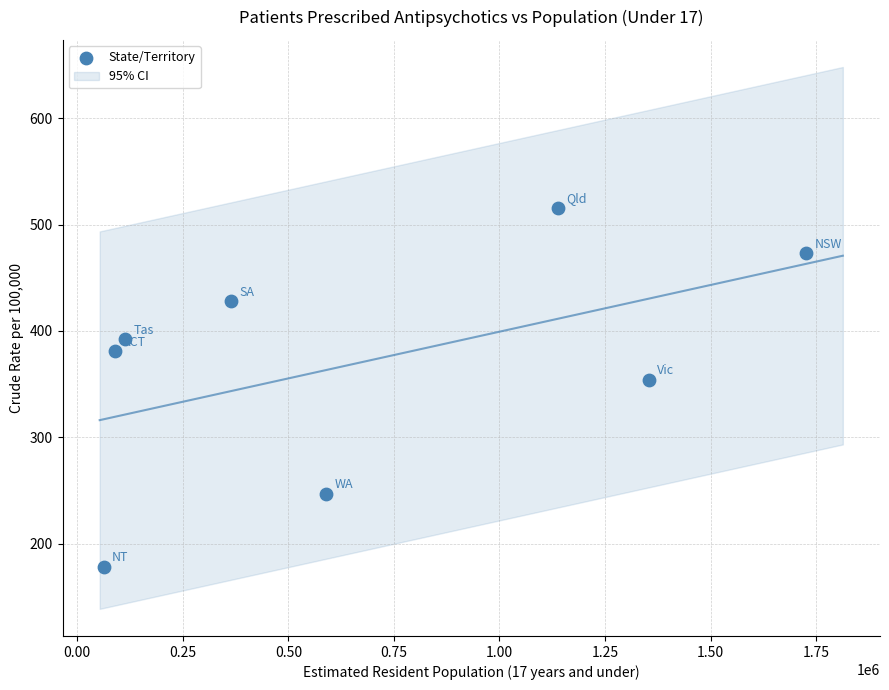

What Y value in the scatter plot is closest to 347?

354